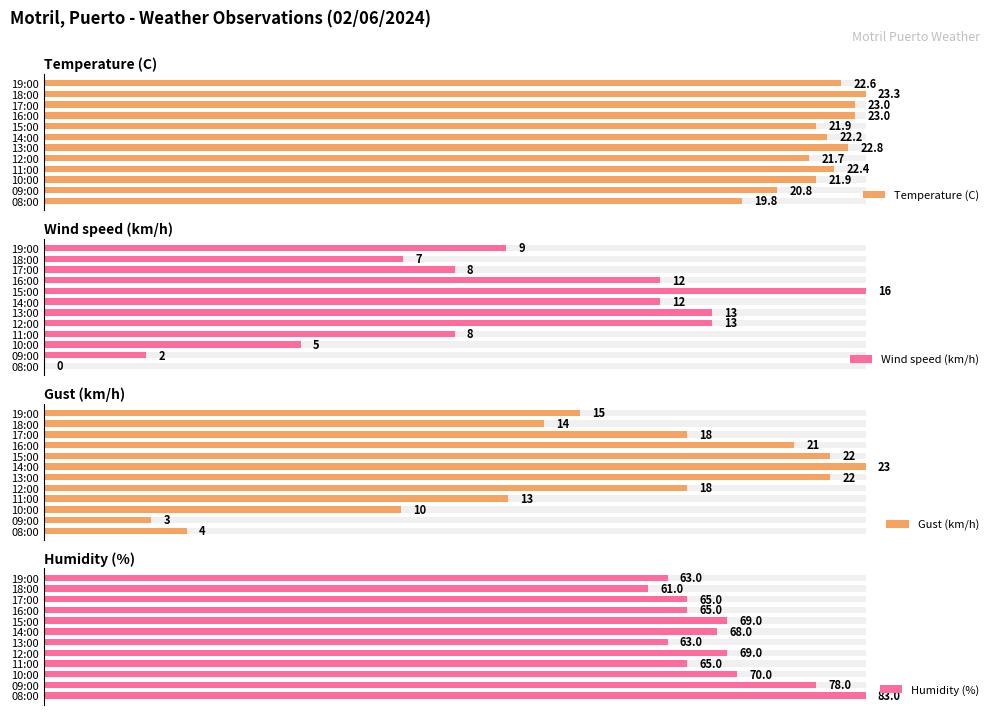

Does the chart contain stacked bars?

No